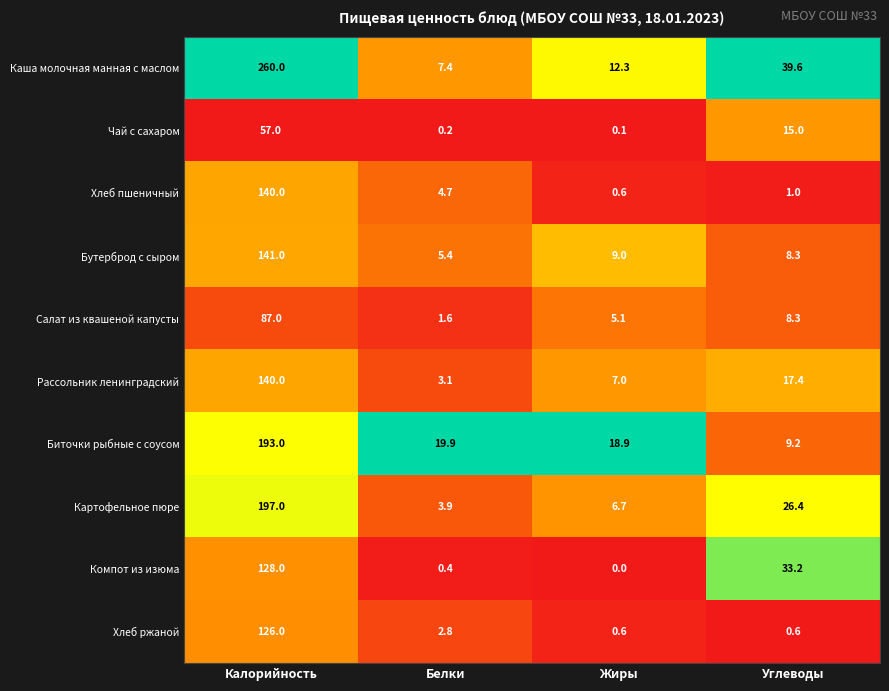

At which label is Компот из изюма closest to 64?

Углеводы